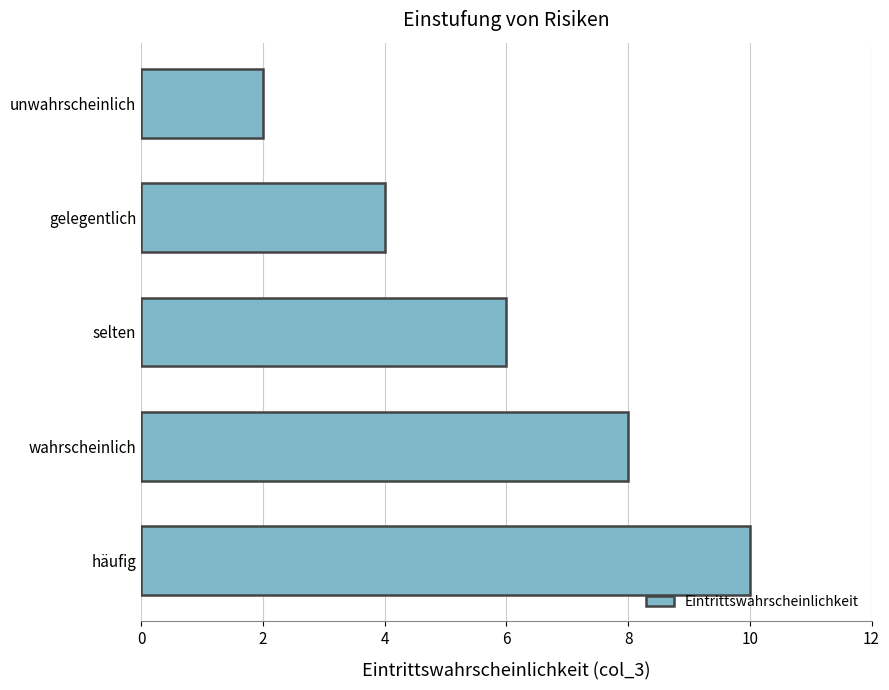

Read the value at gelegentlich.

4